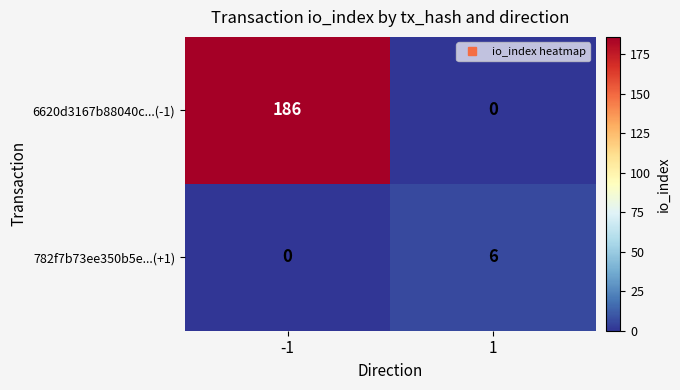

How many data points in 782f7b73ee350b5e...(+1) are less than 6?

1